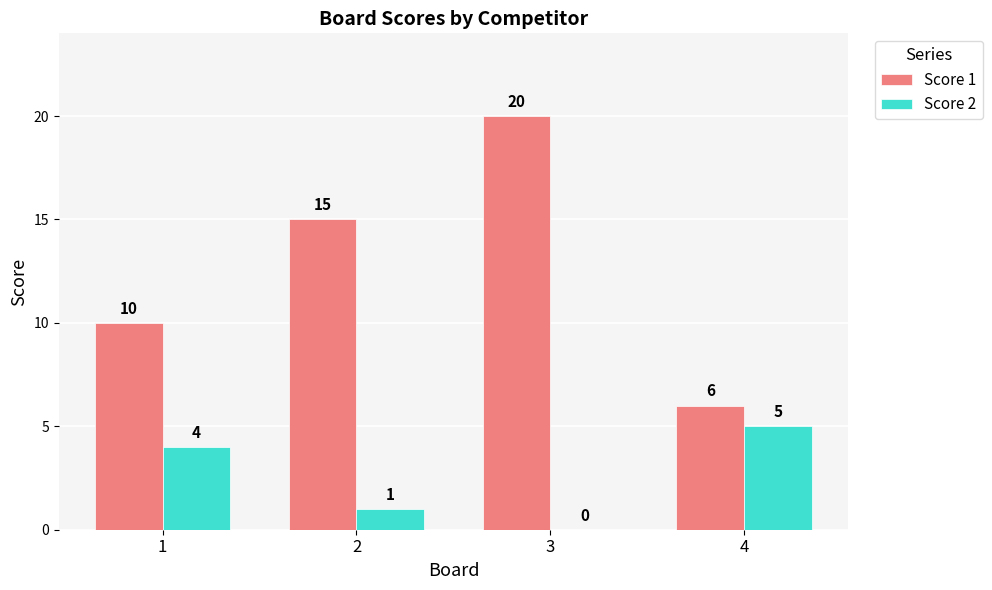

Reading left to right, extract all data points from this chart.

Score 1: 1=10	2=15	3=20	4=6
Score 2: 1=4	2=1	3=0	4=5